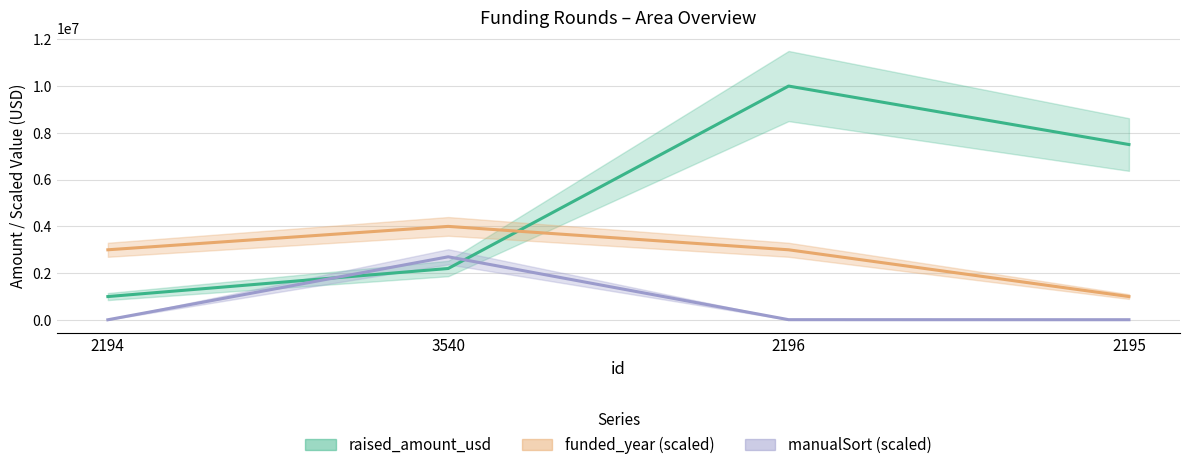

The value of manualSort (scaled) at 2196 is 7257. True or false?

False